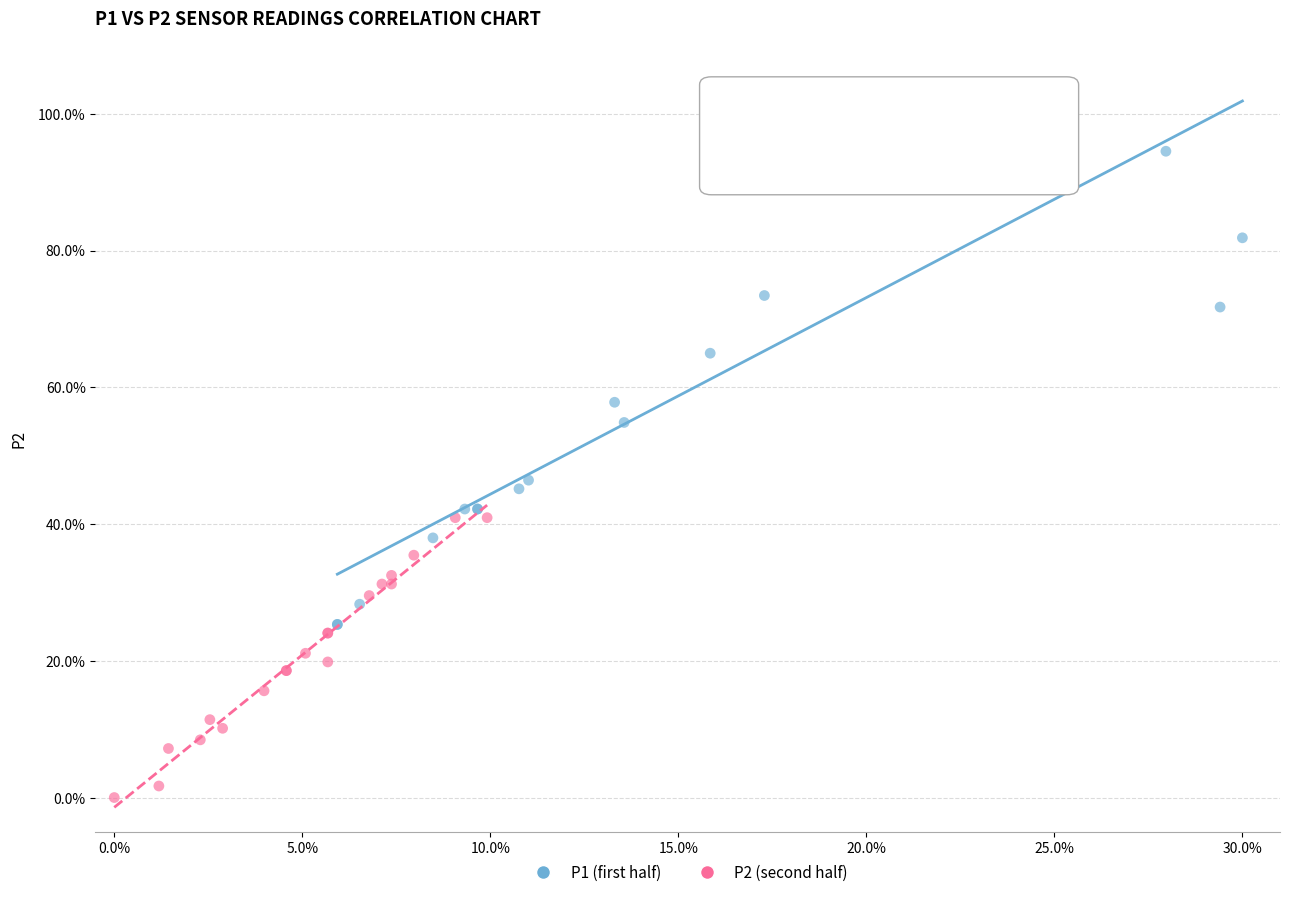

Which series contains the highest Y value?

P1 (first half)